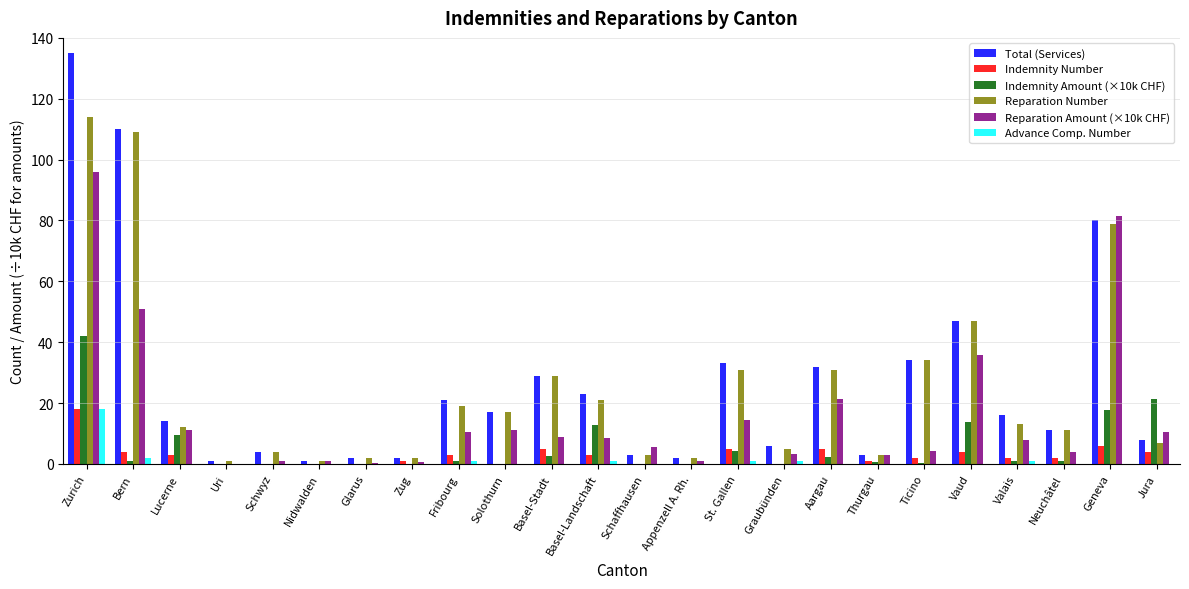

Between Bern and Schwyz, which series saw the biggest shift?

Total (Services)